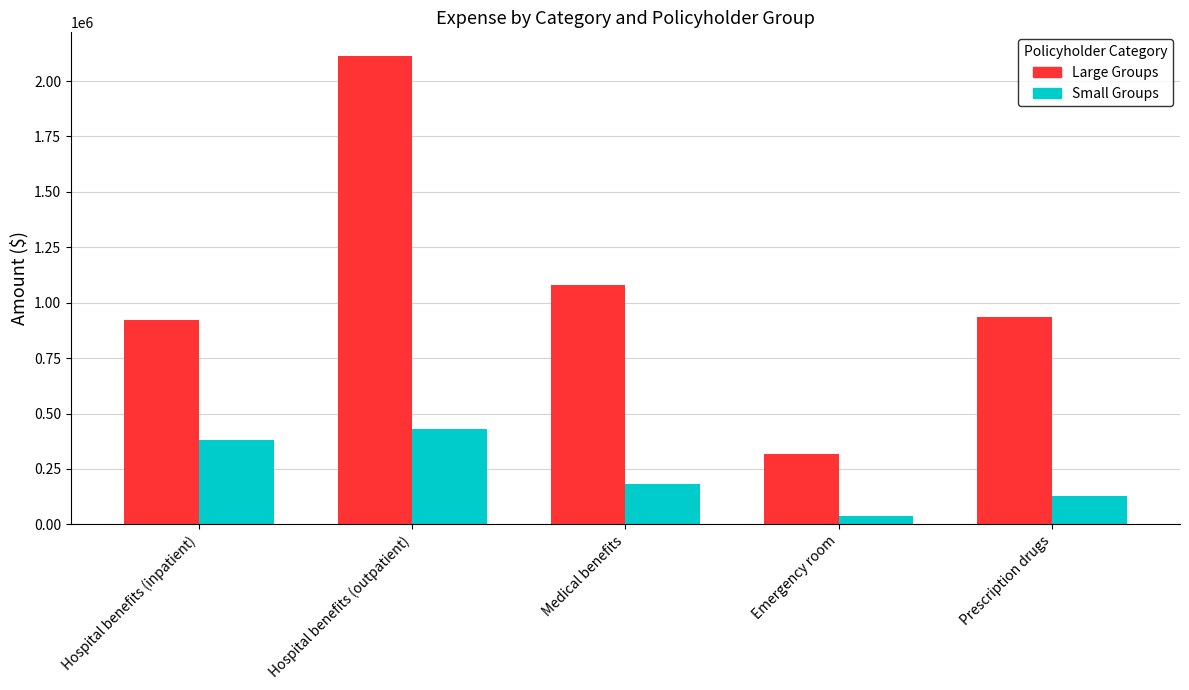

Which label corresponds to the smallest value in the chart?

Emergency room